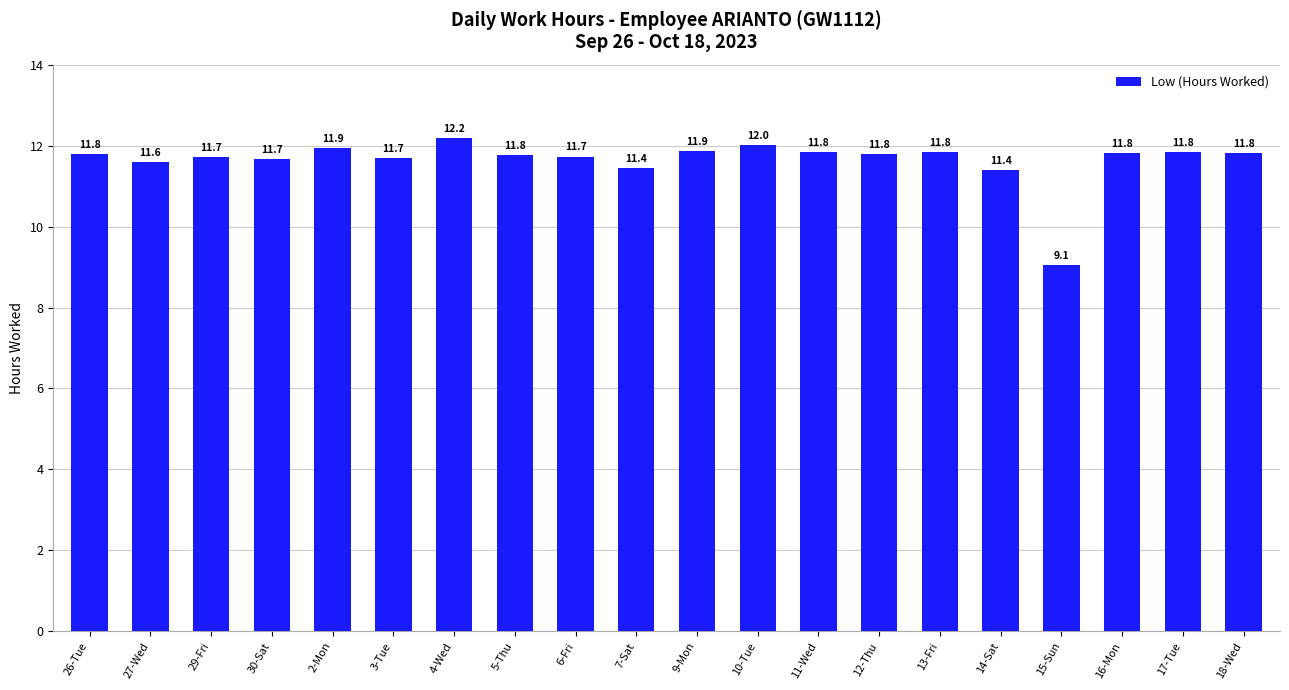

Which label corresponds to the smallest value in the chart?

15-Sun